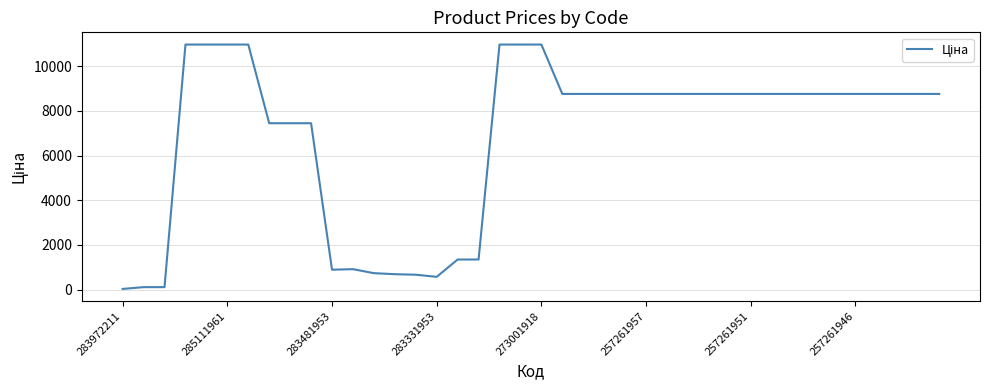

What is the maximum value shown in the chart?

10964.4